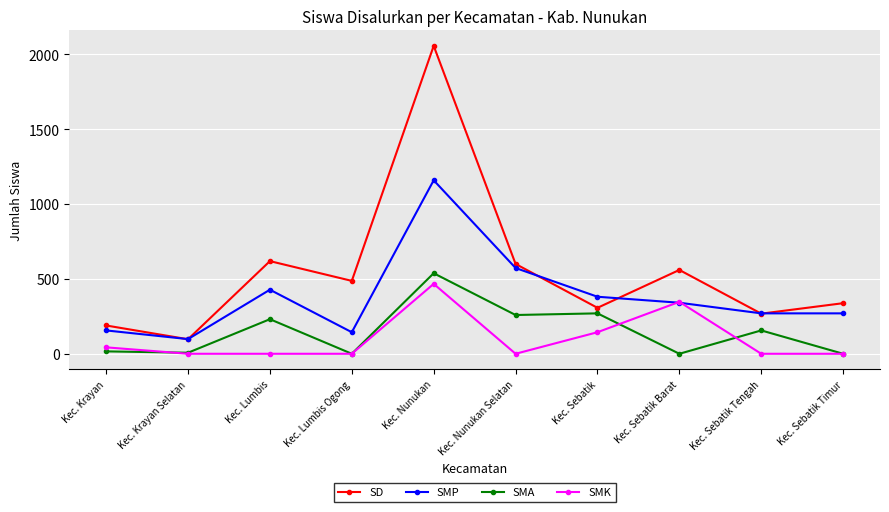

What is the label of the 10th point from the left?

Kec. Sebatik Timur